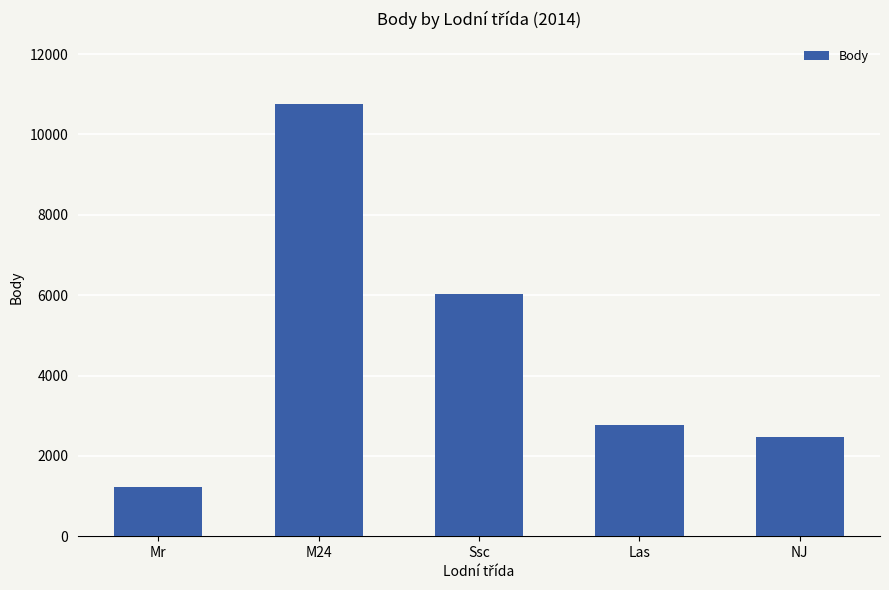

What is the value of the 1st bar from the left?

1220